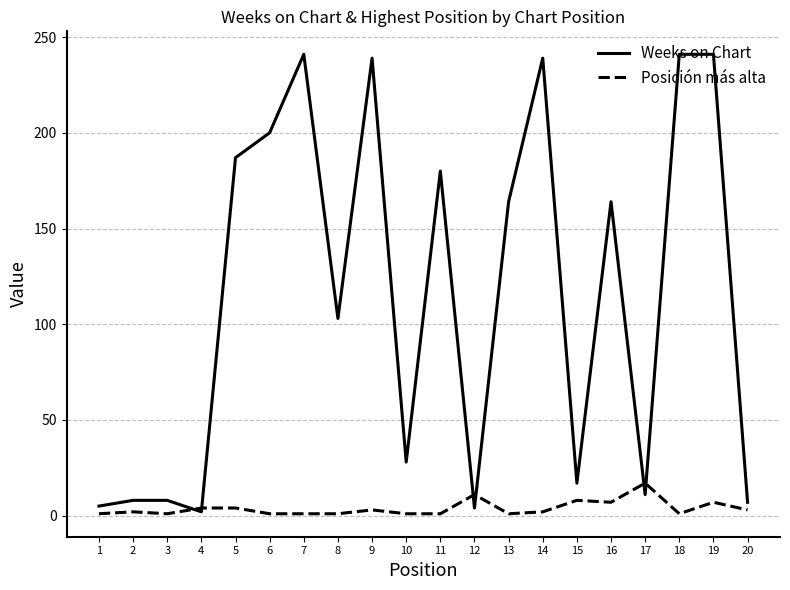

What is the highest value of the Weeks on Chart series?

241